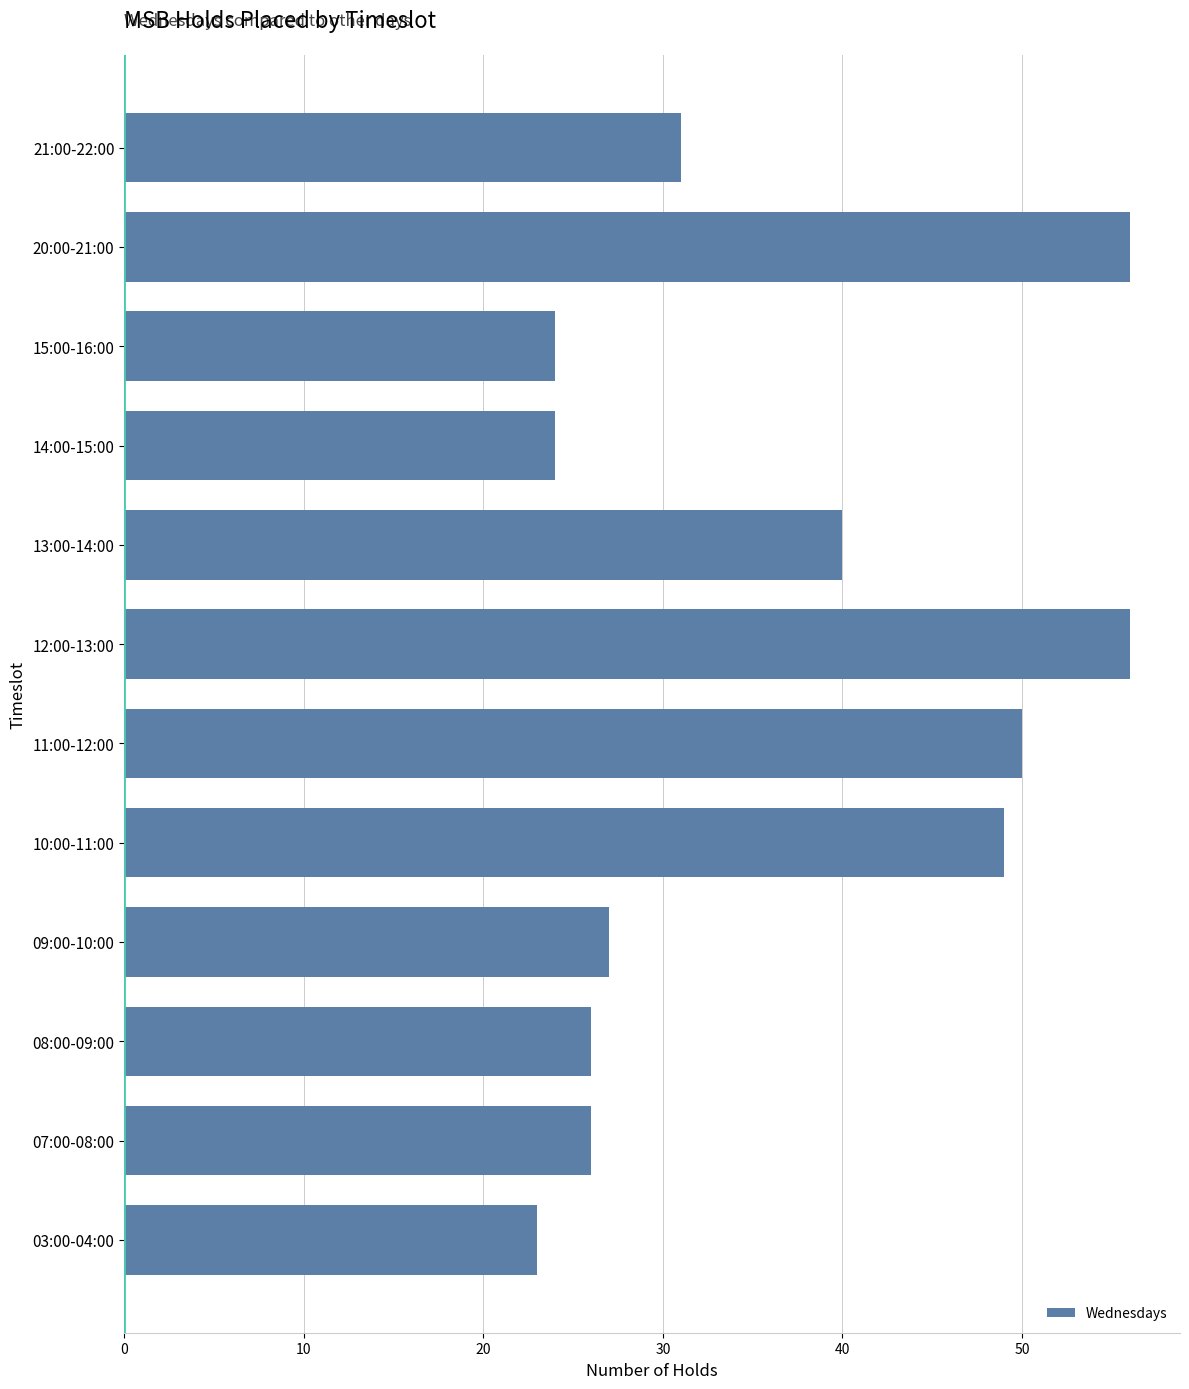

Does the chart contain stacked bars?

No